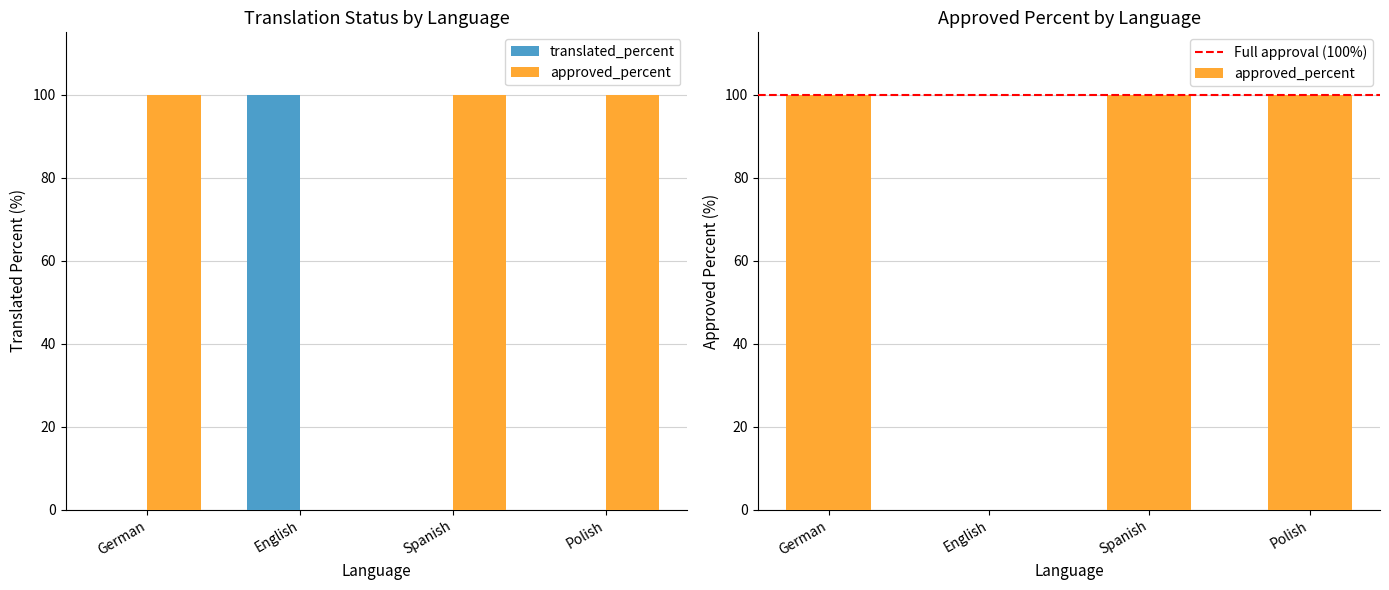

At which label is translated_percent closest to 50?

German